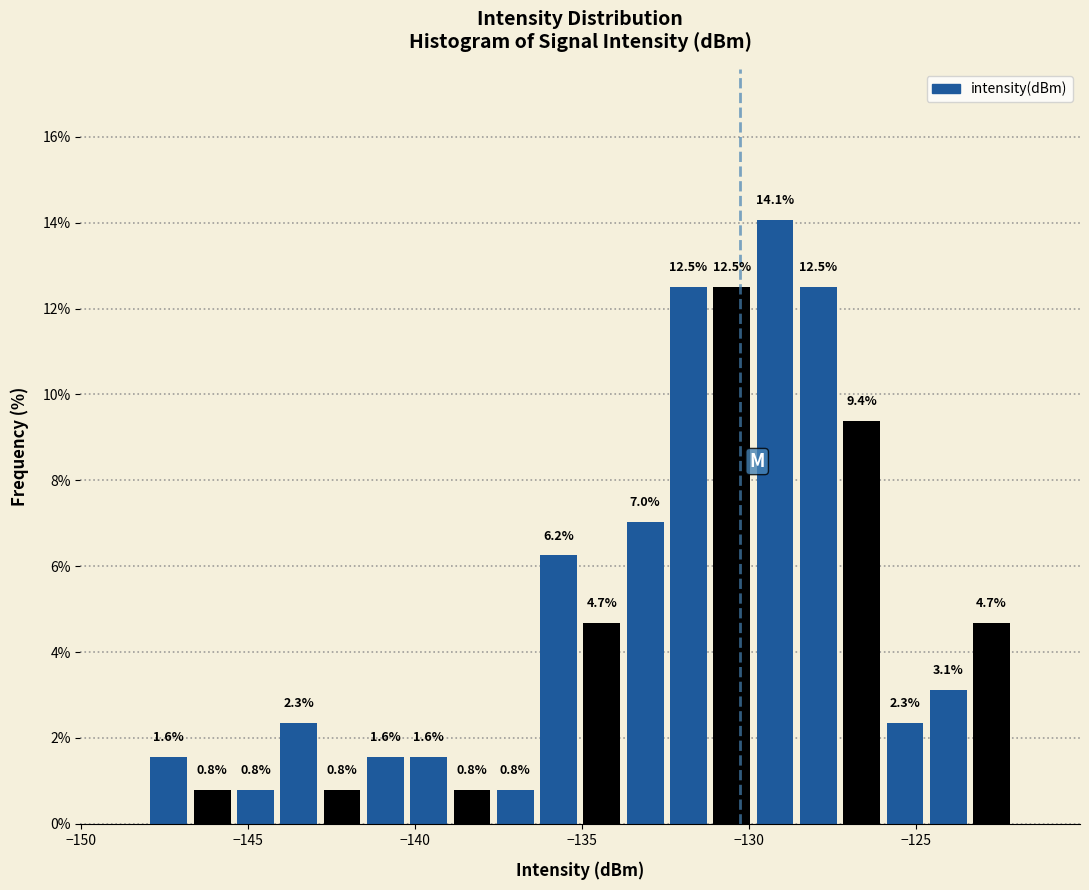

Read against the x-axis, roughly where is the centre of the tallest bar?

-129.0